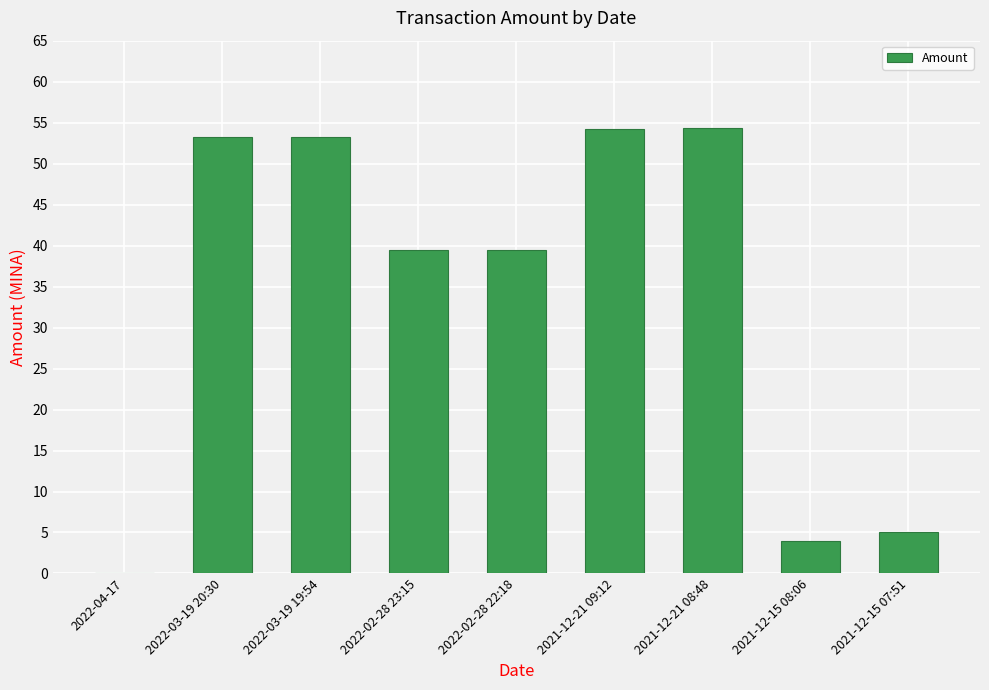

What is the sum of all values?

303.0